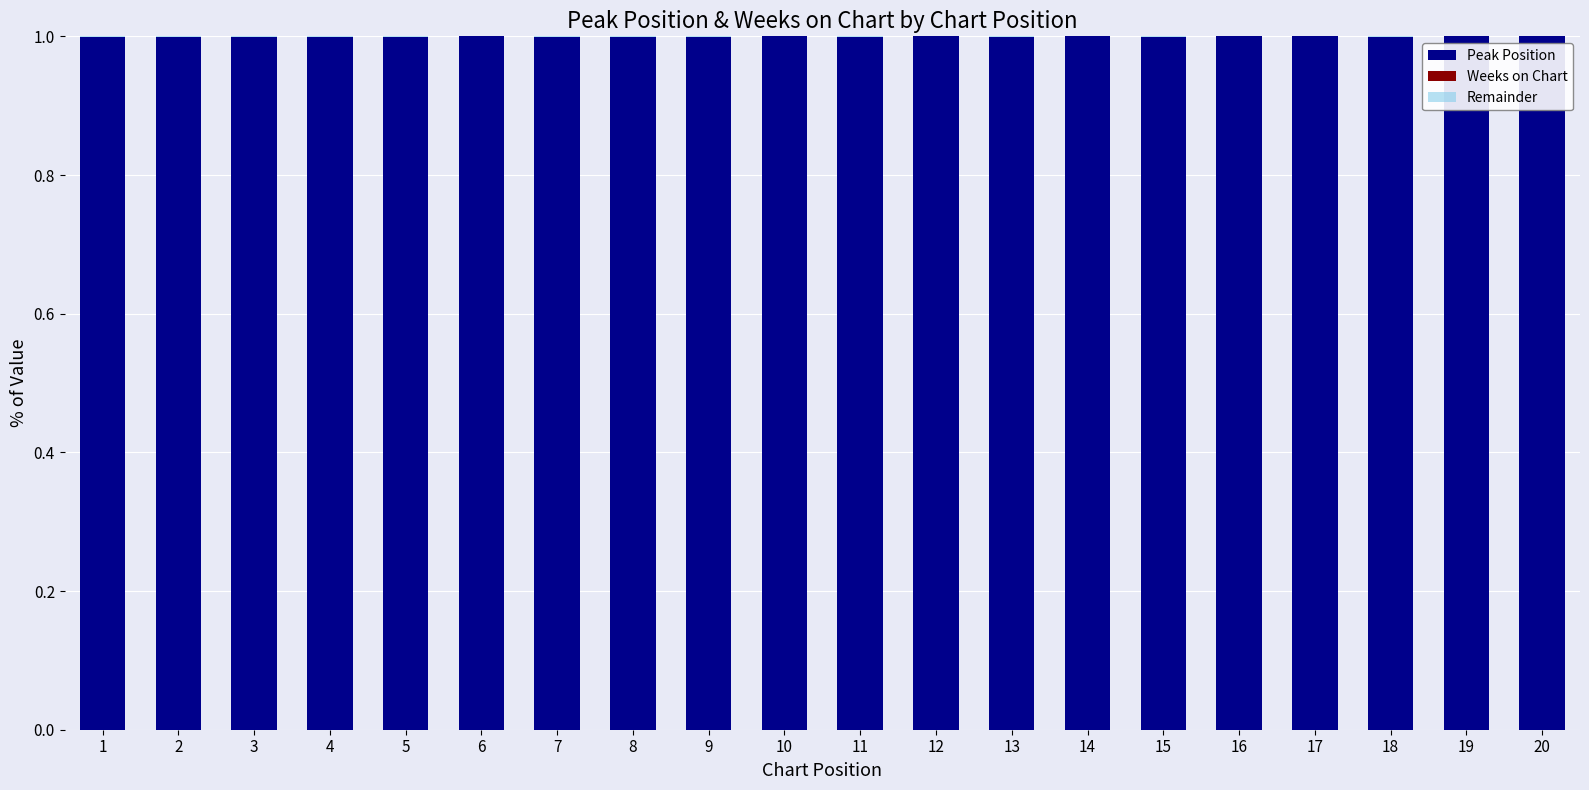

What is the sum of all Peak Position values?

20.0